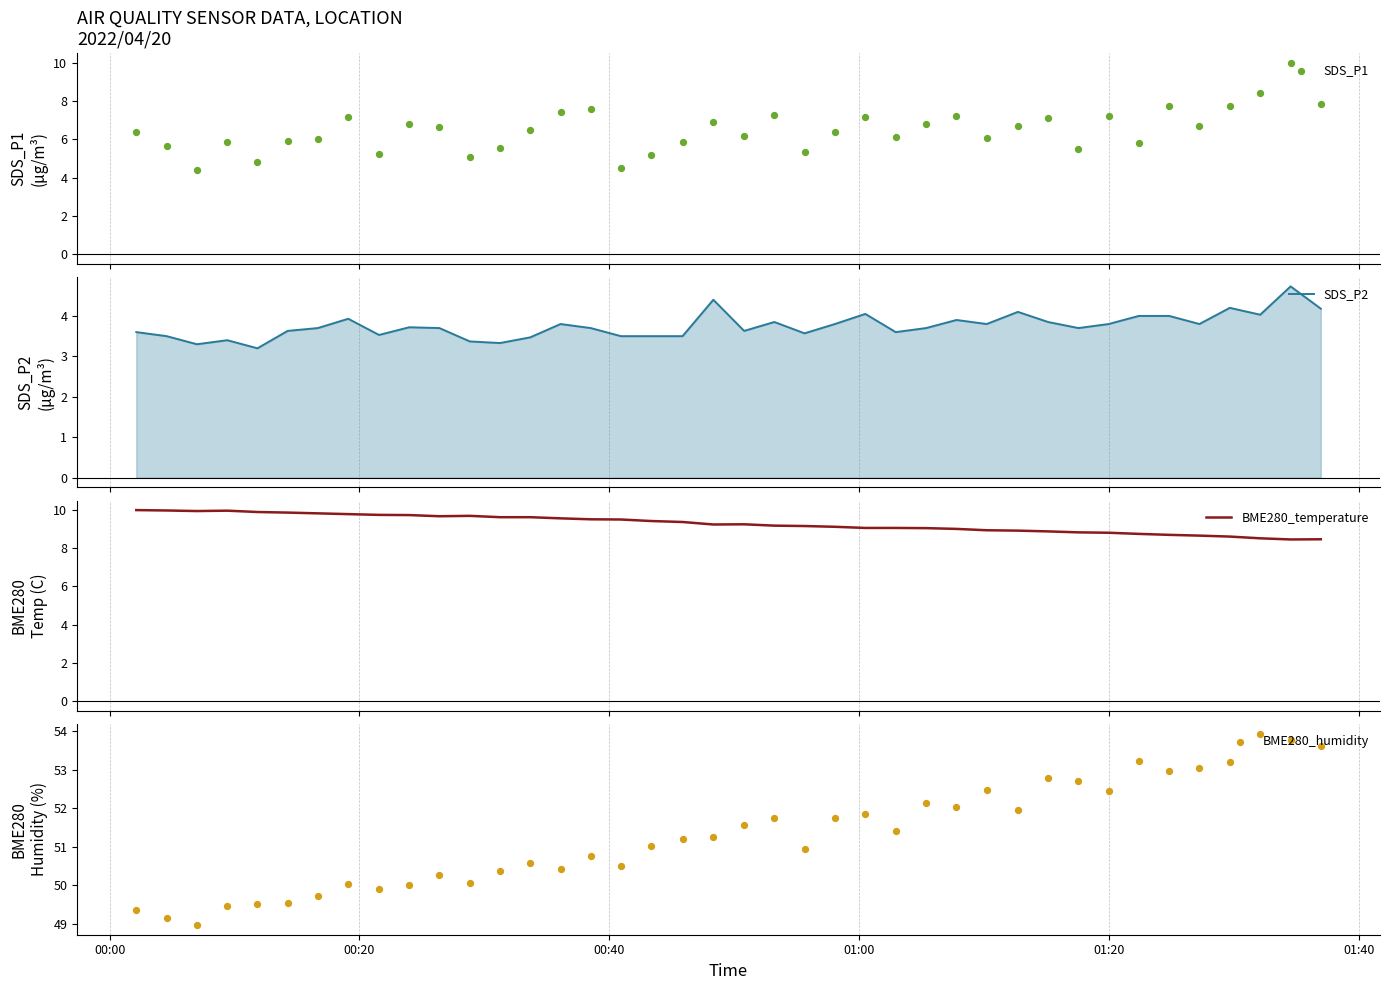

What are all the series names shown in the legend?

SDS_P1, SDS_P2, BME280_temperature, BME280_humidity